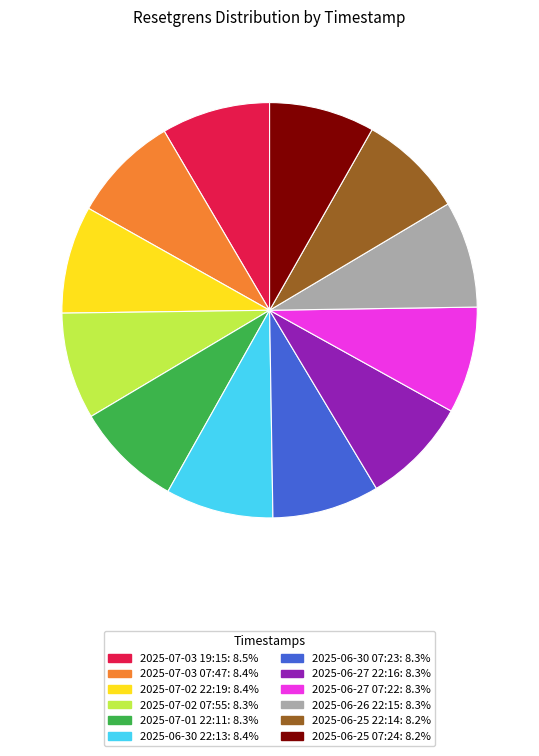

Approximately how many times larger is the value at 2025-06-30 07:23 compared to 2025-07-03 07:47?

1.0